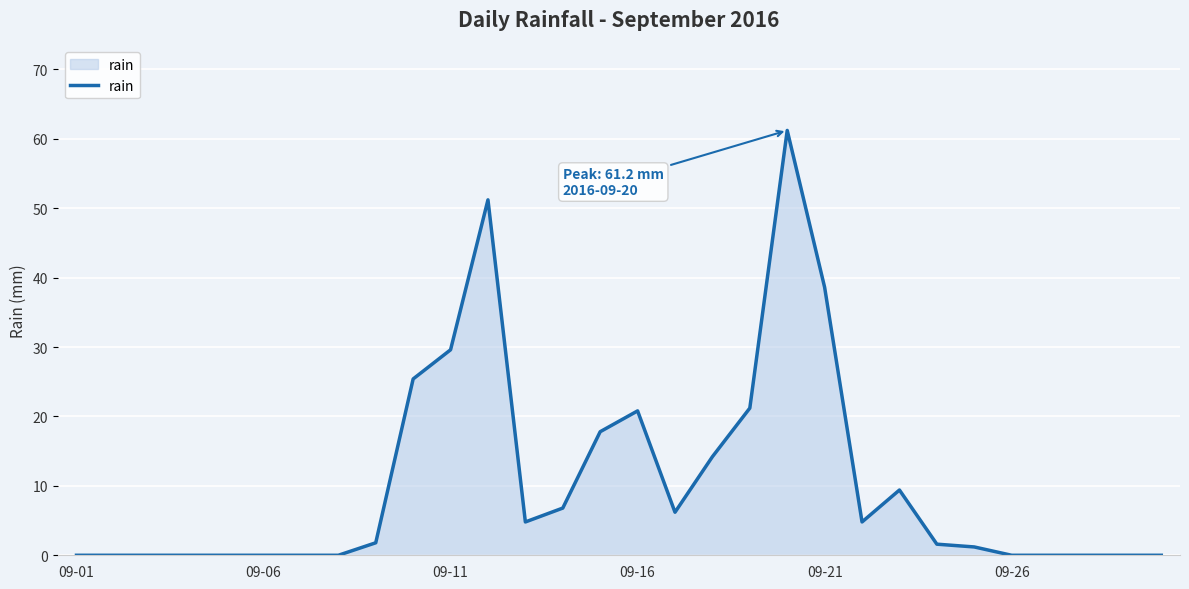

What is the greatest value displayed?

61.2